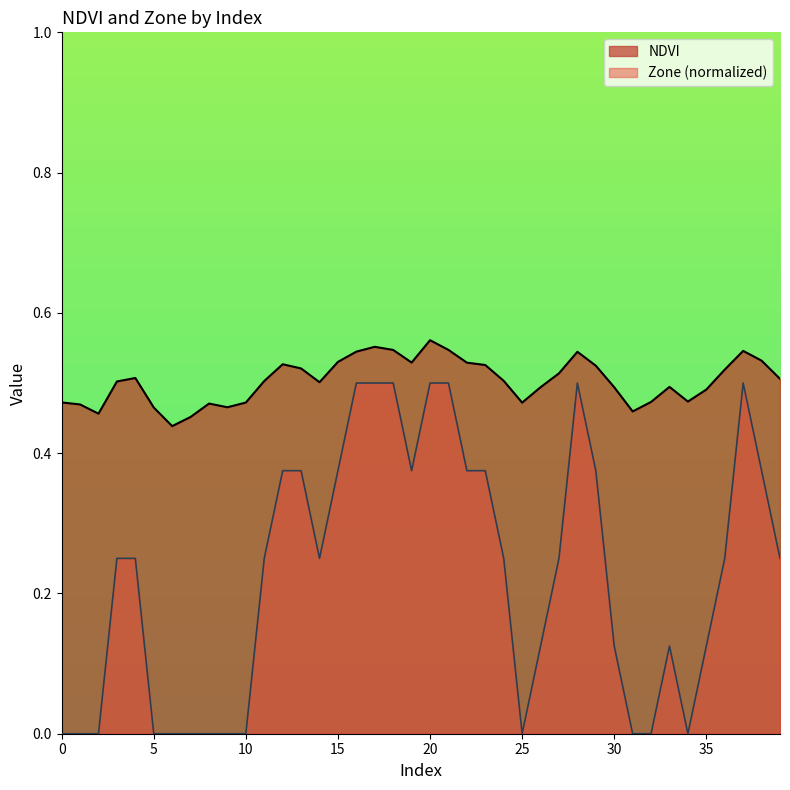

Reading right to left, list all the values displayed in this chart.

NDVI: 39=0.5	38=0.5	37=0.5	36=0.5	35=0.5	34=0.5	33=0.5	32=0.5	31=0.5	30=0.5	29=0.5	28=0.5	27=0.5	26=0.5	25=0.5	24=0.5	23=0.5	22=0.5	21=0.5	20=0.6	19=0.5	18=0.5	17=0.6	16=0.5	15=0.5	14=0.5	13=0.5	12=0.5	11=0.5	10=0.5	9=0.5	8=0.5	7=0.5	6=0.4	5=0.5	4=0.5	3=0.5	2=0.5	1=0.5	0=0.5
Zone: 39=0.2	38=0.4	37=0.5	36=0.2	35=0.1	34=0.0	33=0.1	32=0.0	31=0.0	30=0.1	29=0.4	28=0.5	27=0.2	26=0.1	25=0.0	24=0.2	23=0.4	22=0.4	21=0.5	20=0.5	19=0.4	18=0.5	17=0.5	16=0.5	15=0.4	14=0.2	13=0.4	12=0.4	11=0.2	10=0.0	9=0.0	8=0.0	7=0.0	6=0.0	5=0.0	4=0.2	3=0.2	2=0.0	1=0.0	0=0.0